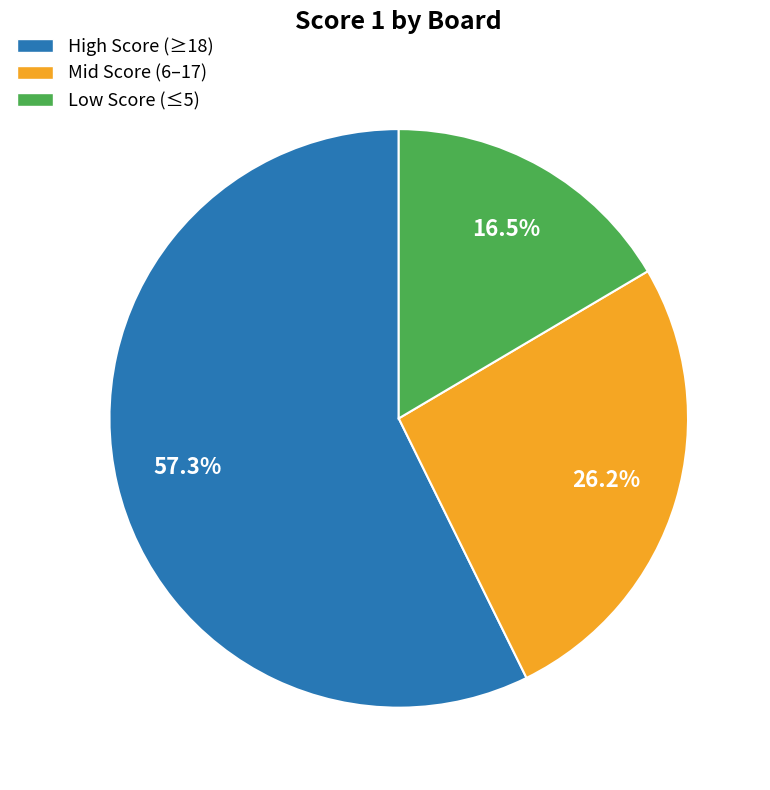

Rank the categories by value from lowest to highest.

Low Score (≤5), Mid Score (6–17), High Score (≥18)